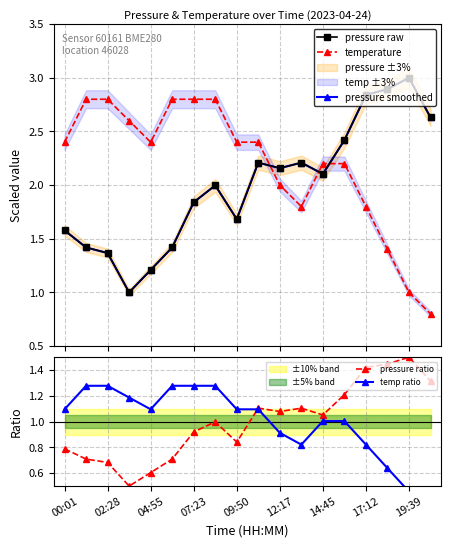

True or false: pressure ratio has more than 2 interior local peaks.

True